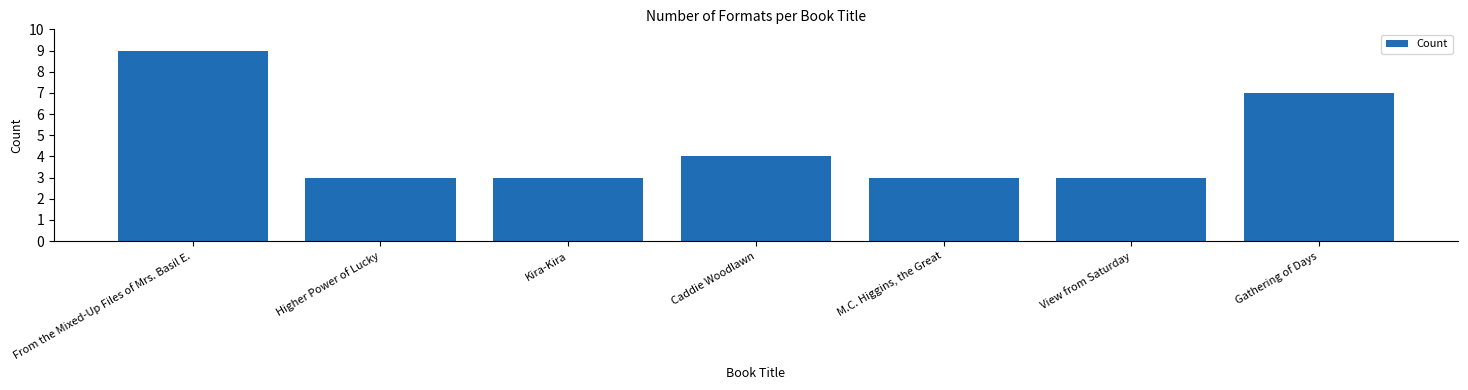

What is the difference between the maximum and second lowest values?

6